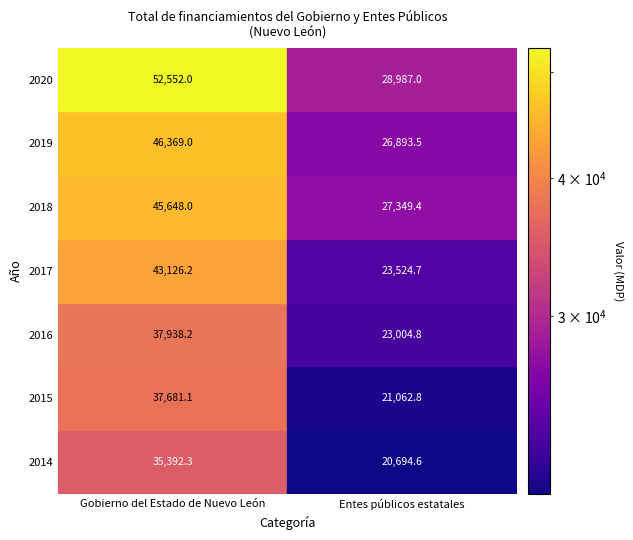

The Gobierno del Estado de Nuevo León series shows 35392.3 at 2014. True or false?

True